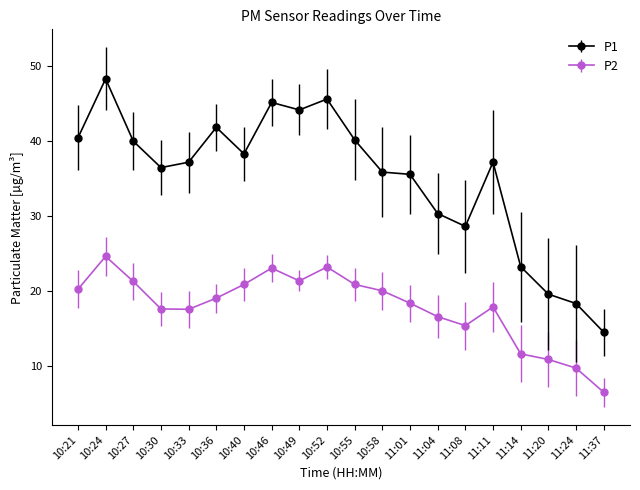

Between 10:33 and 11:04, which series saw the biggest shift?

P1